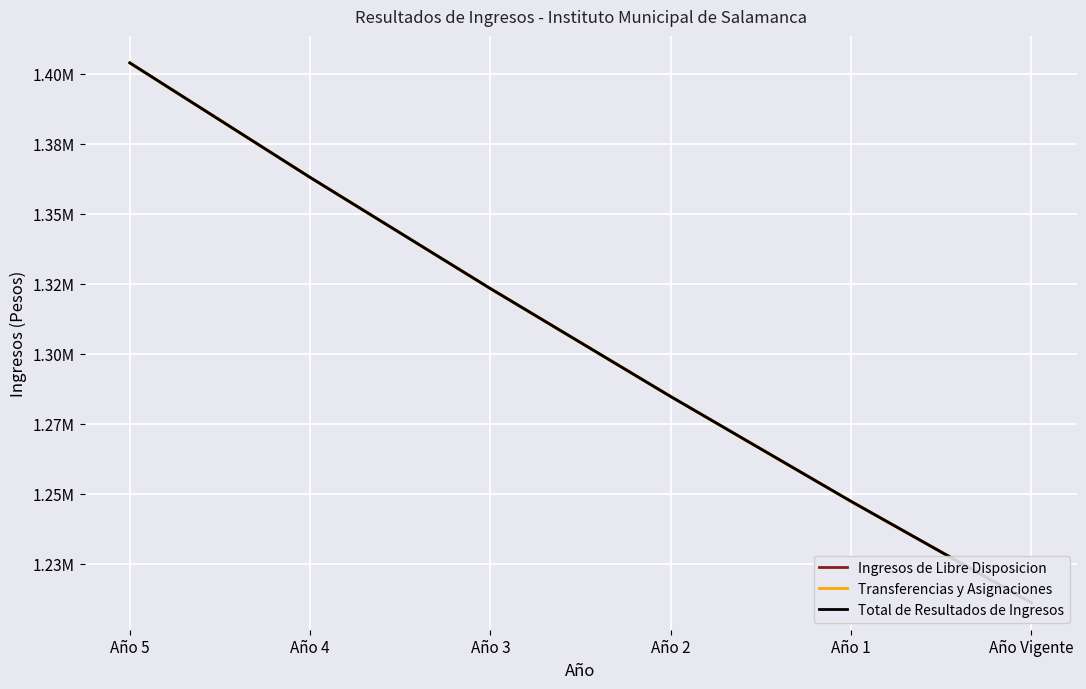

Between Año 2 and Año 4, which is larger?

Año 4